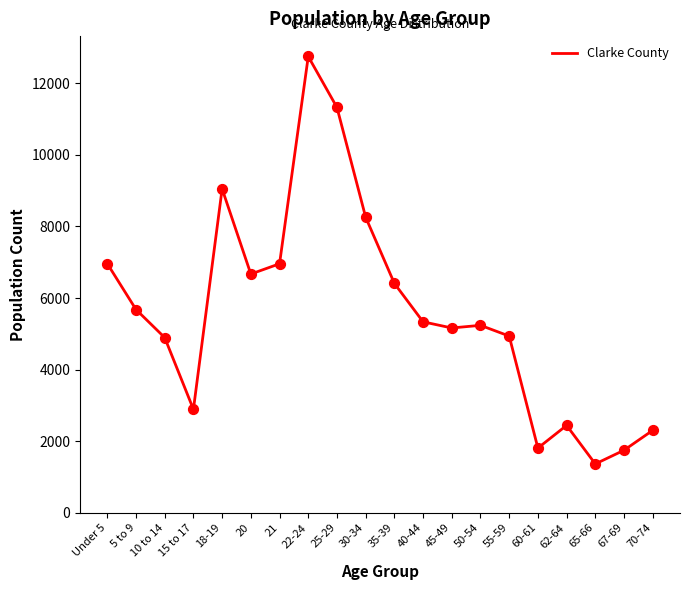

What is the ratio of the value at 18-19 to the value at 21?

1.3